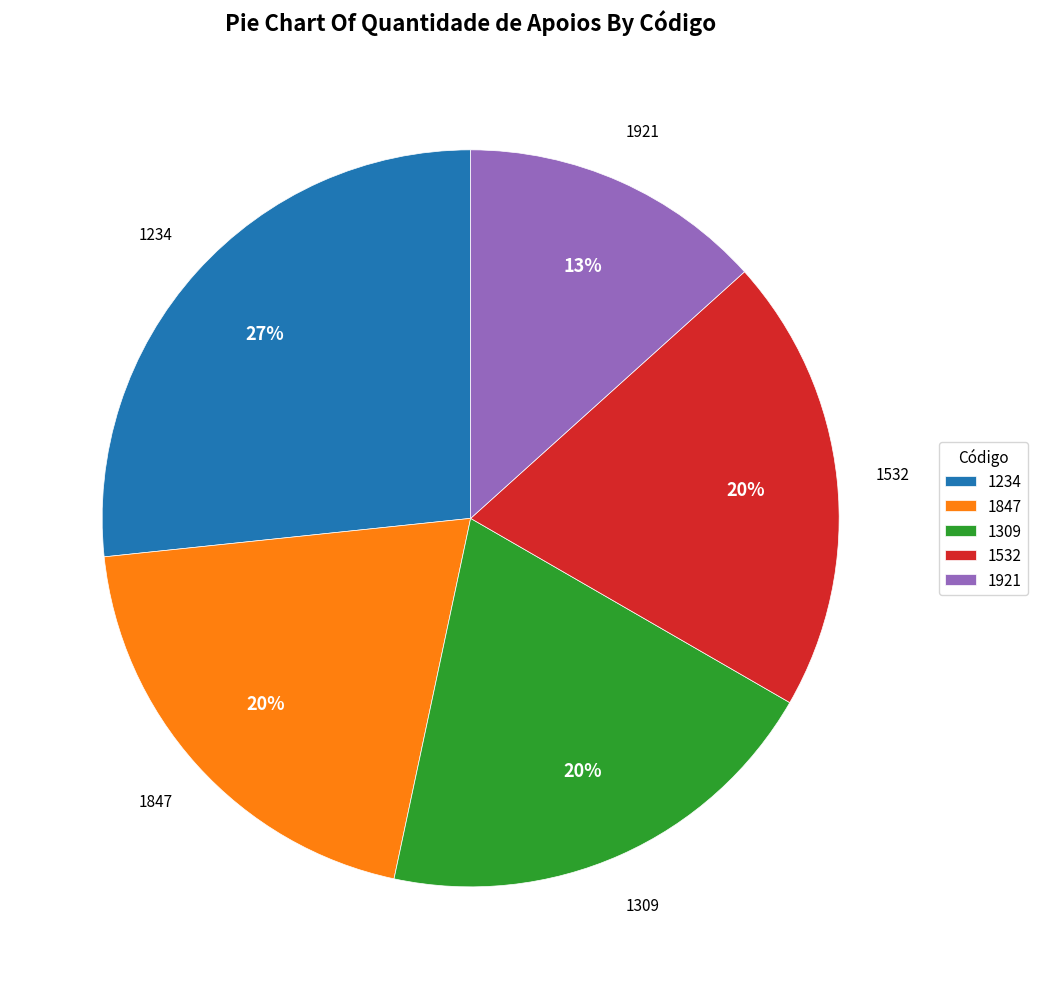

Is it true that 1532 is 20% of the pie?

True